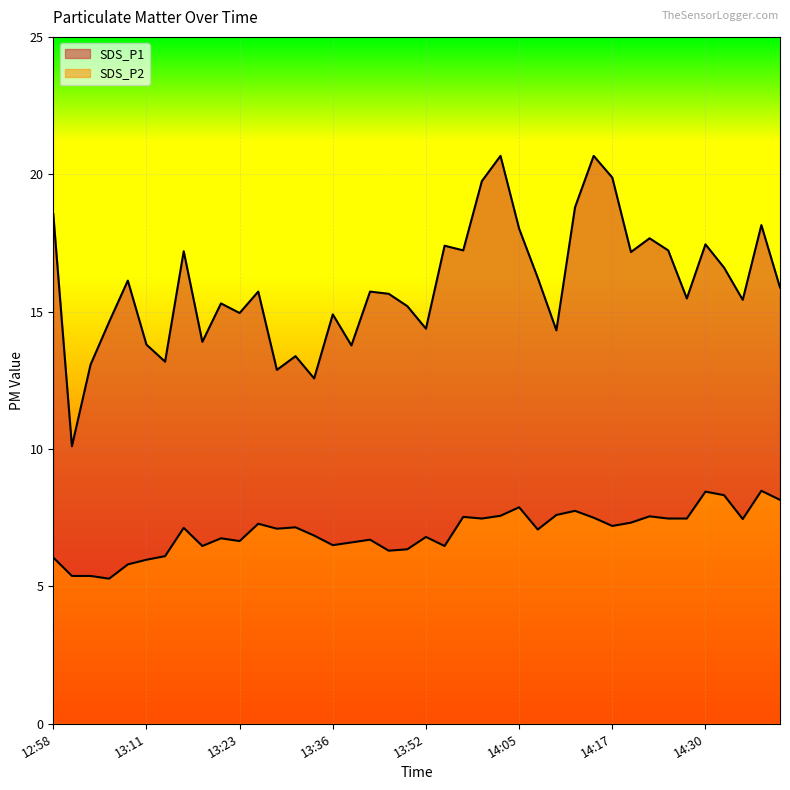

Reading left to right, extract all data points from this chart.

SDS_P1: 18.6	10.1	13.1	14.6	16.1	13.8	13.2	17.2	13.9	15.3	14.9	15.7	12.9	13.4	12.6	14.9	13.8	15.7	15.7	15.2	14.4	17.4	17.2	19.8	20.7	18.0	16.2	14.3	18.8	20.7	19.9	17.2	17.7	17.2	15.5	17.4	16.6	15.4	18.1	15.9
SDS_P2: 6.0	5.4	5.4	5.3	5.8	6.0	6.1	7.1	6.5	6.8	6.7	7.3	7.1	7.2	6.8	6.5	6.6	6.7	6.3	6.3	6.8	6.5	7.5	7.5	7.6	7.9	7.1	7.6	7.8	7.5	7.2	7.3	7.5	7.5	7.5	8.4	8.3	7.5	8.5	8.2